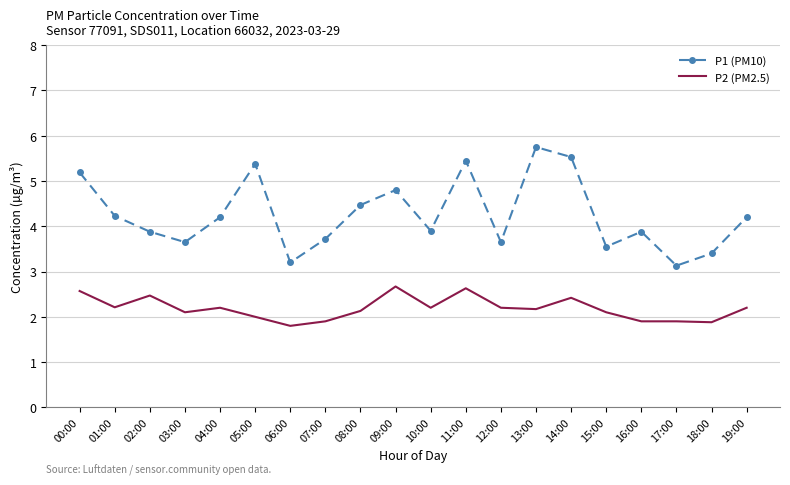

Which series has the widest spread of values?

P1 (PM10)